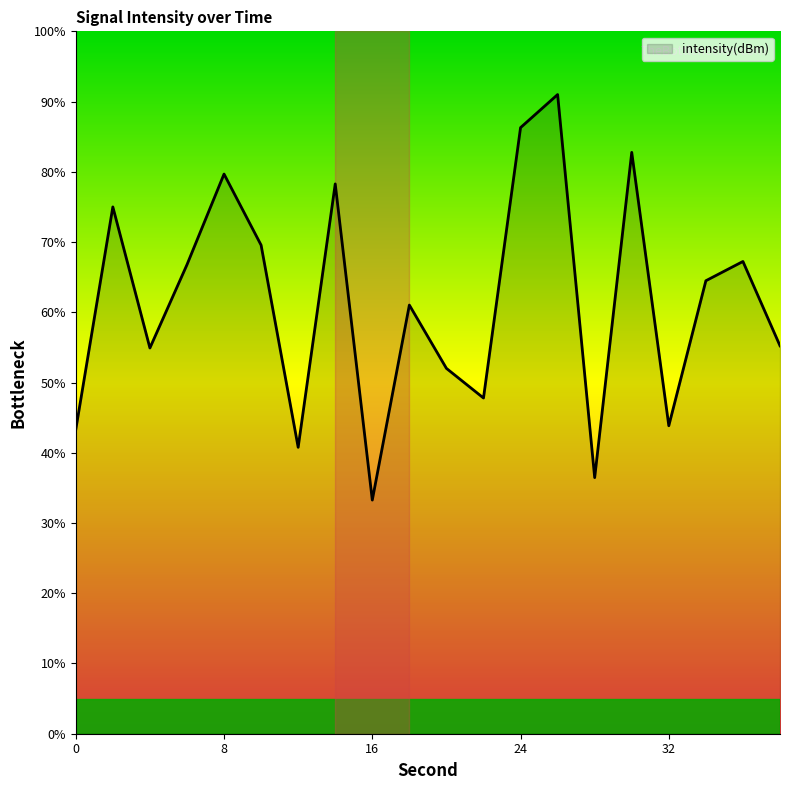

What is the difference between the maximum and minimum values?

57.7